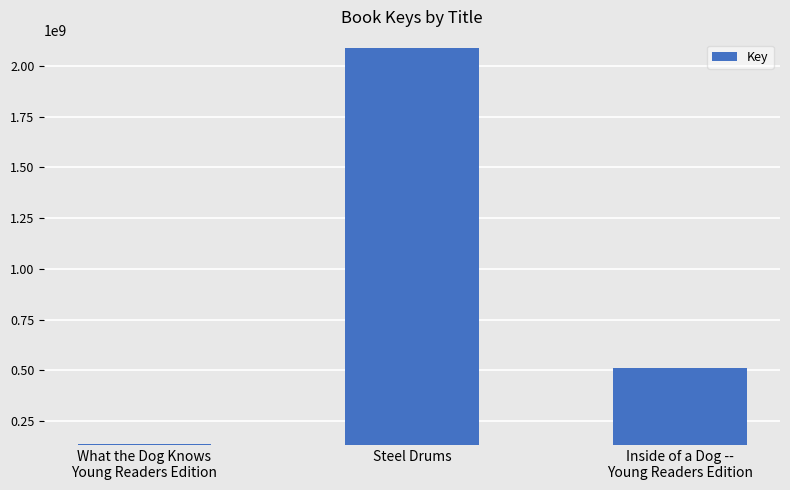

Count the number of data series in this chart.

1